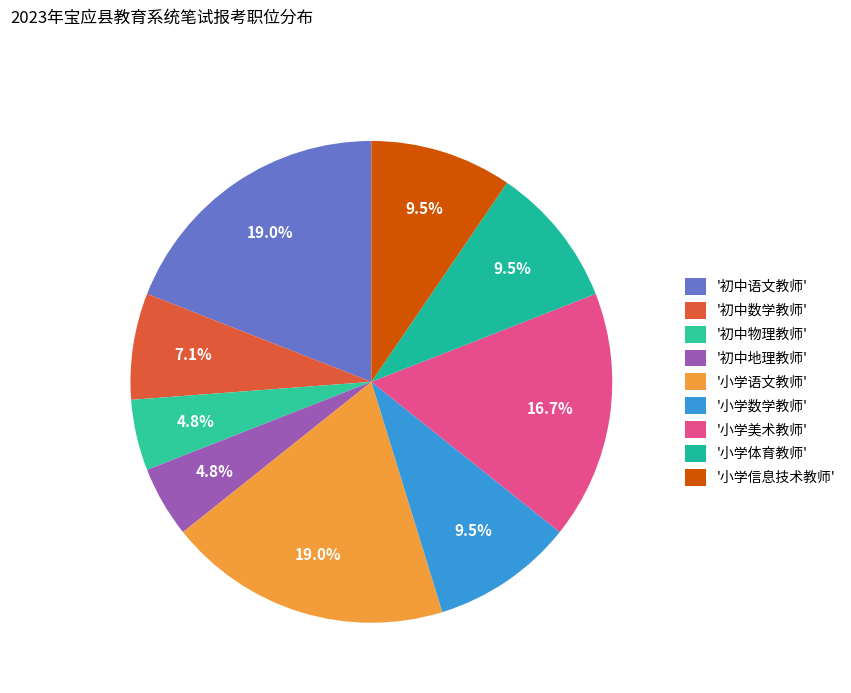

Count the number of slices in the pie.

9